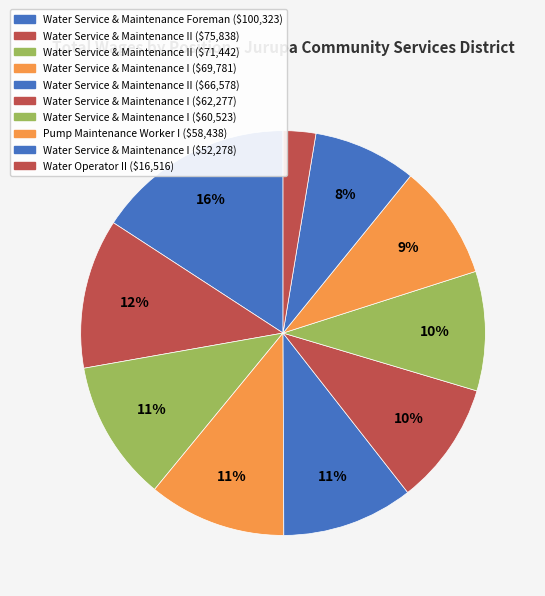

Is Water Service & Maintenance II (66578) the majority of the pie?

No